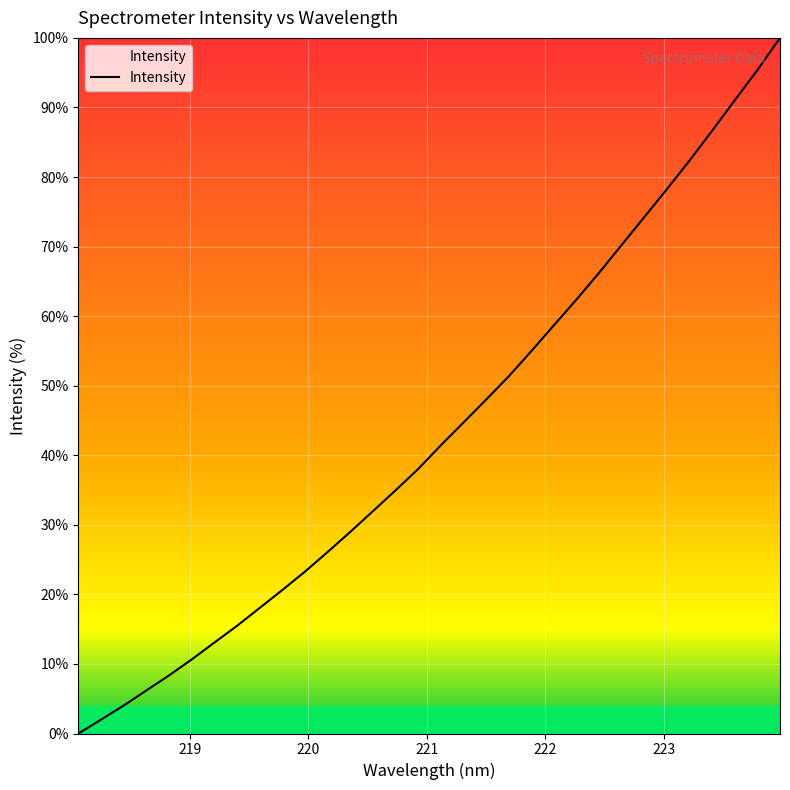

What is the greatest value displayed?

100.0